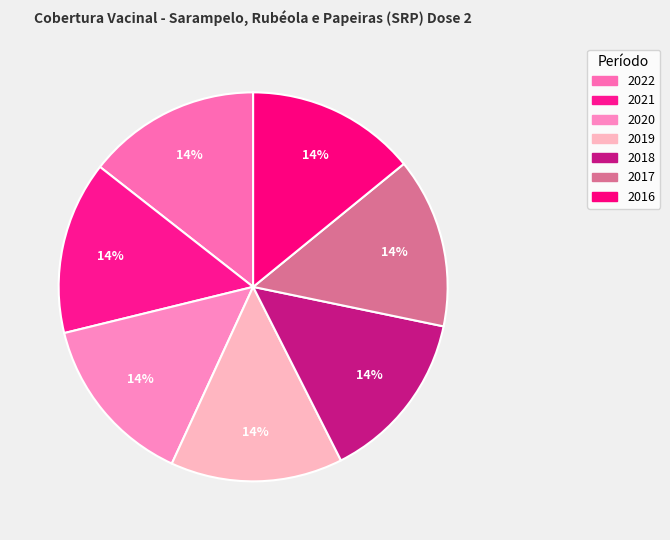

How many segments does this pie chart have?

7